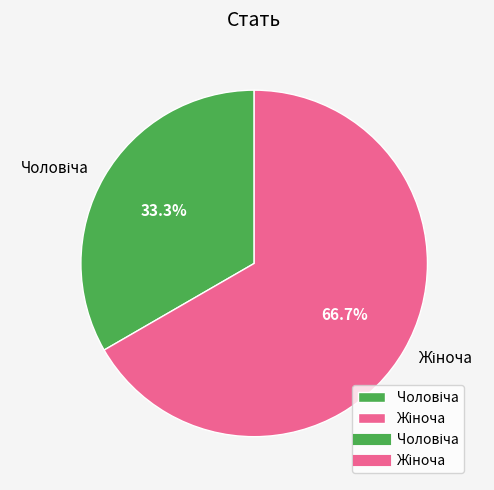

Is there any slice that represents more than half of the pie?

Yes